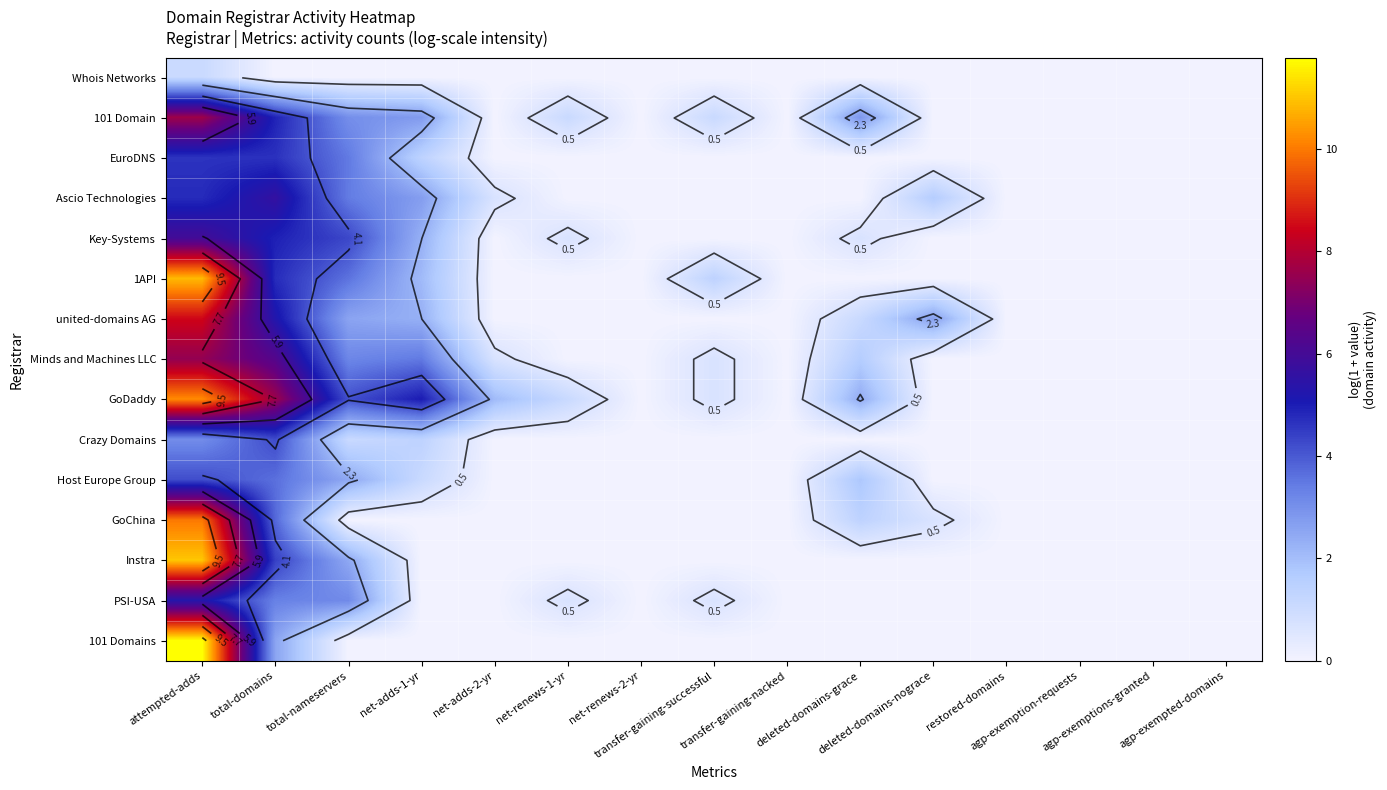

Between agp-exemption-requests and transfer-gaining-nacked, which is larger?

agp-exemption-requests